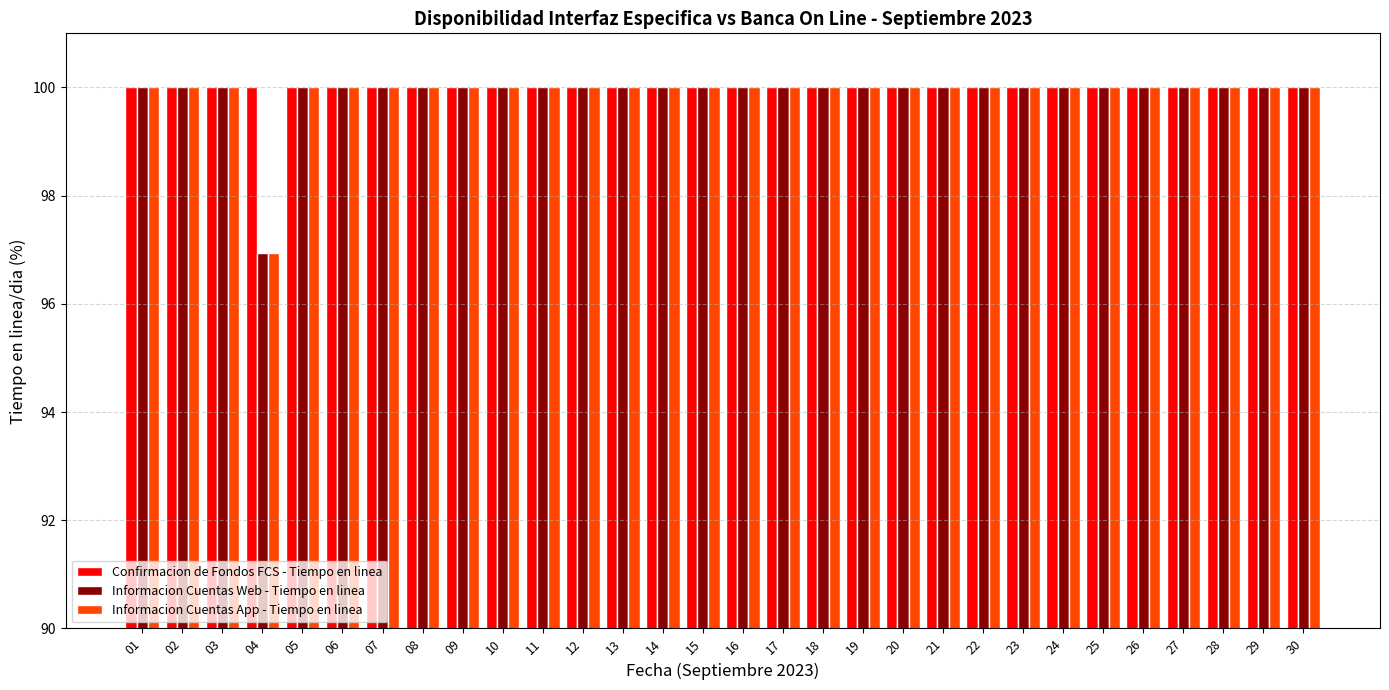

How many bars are there in each group?

3